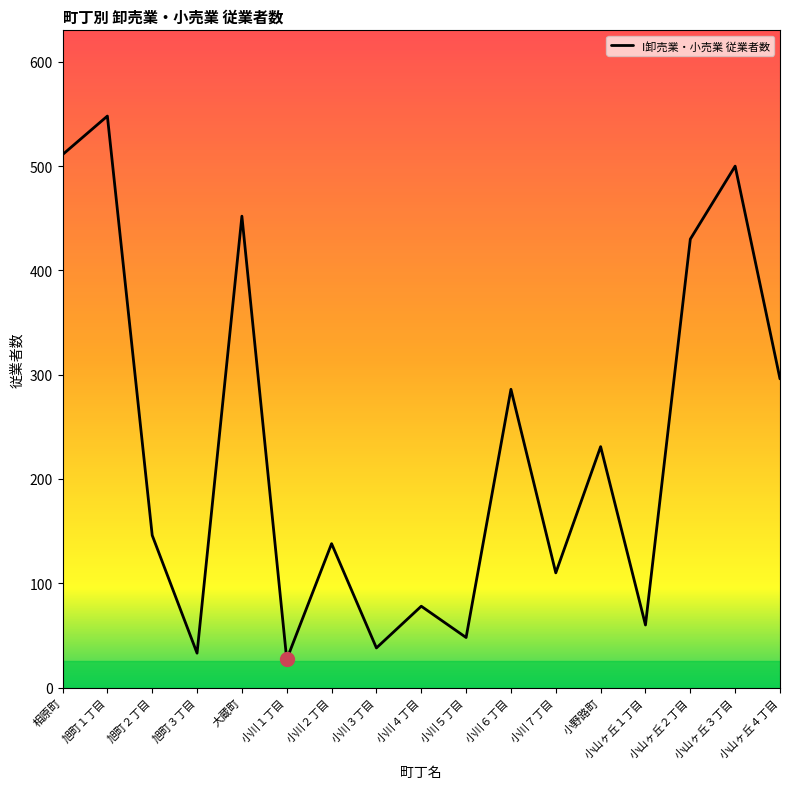

What is the difference between the maximum and minimum values?

521